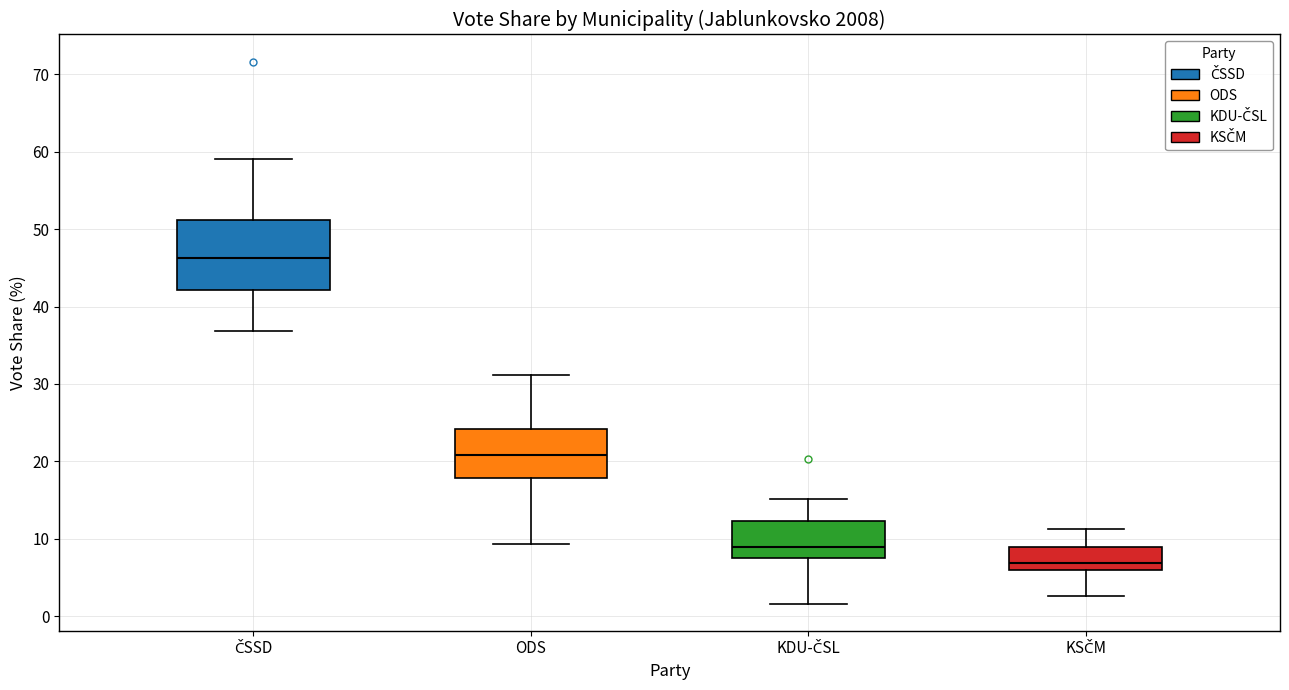

Where does the upper whisker of the box for ODS end on the y-axis? The values are not printed on the chart, so give them approximately, as read against the axis.

31